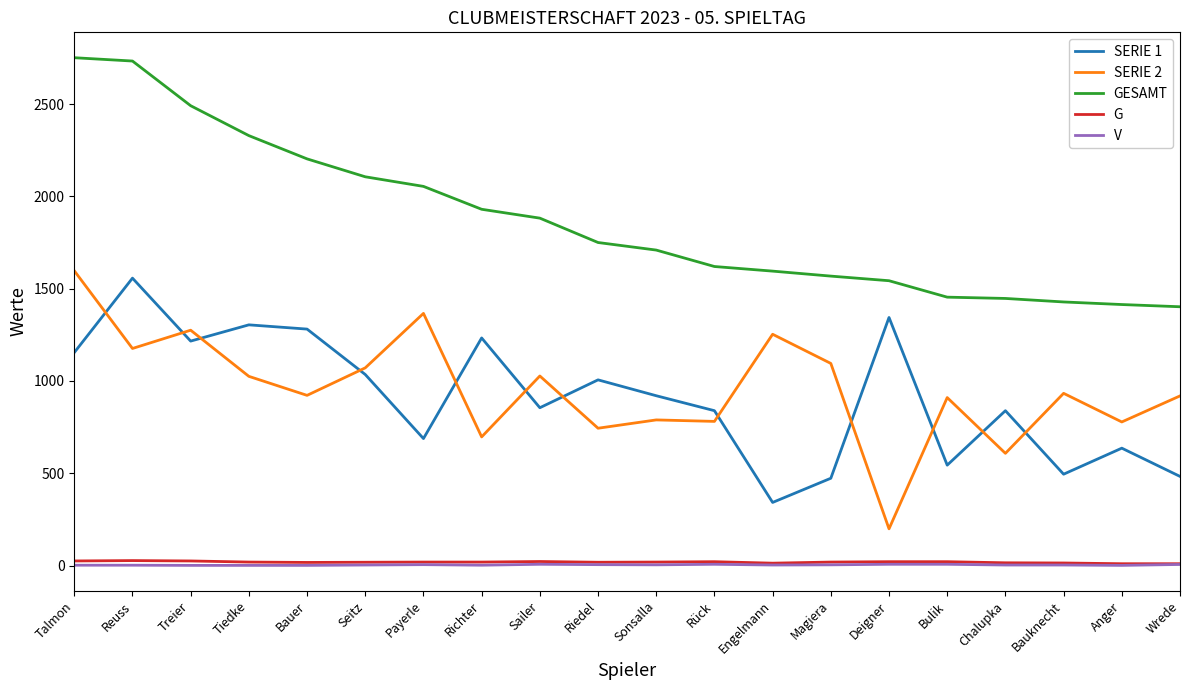

What is the minimum value for GESAMT?

1402